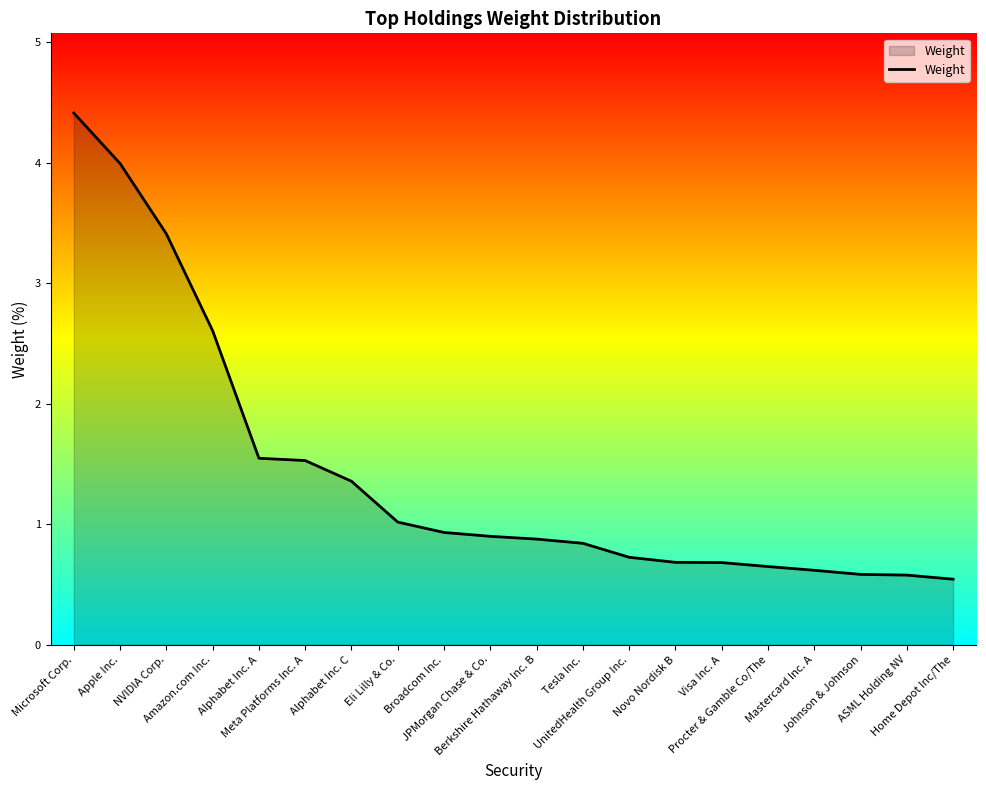

The chart shows a value of 3.4 at NVIDIA Corp.. True or false?

True